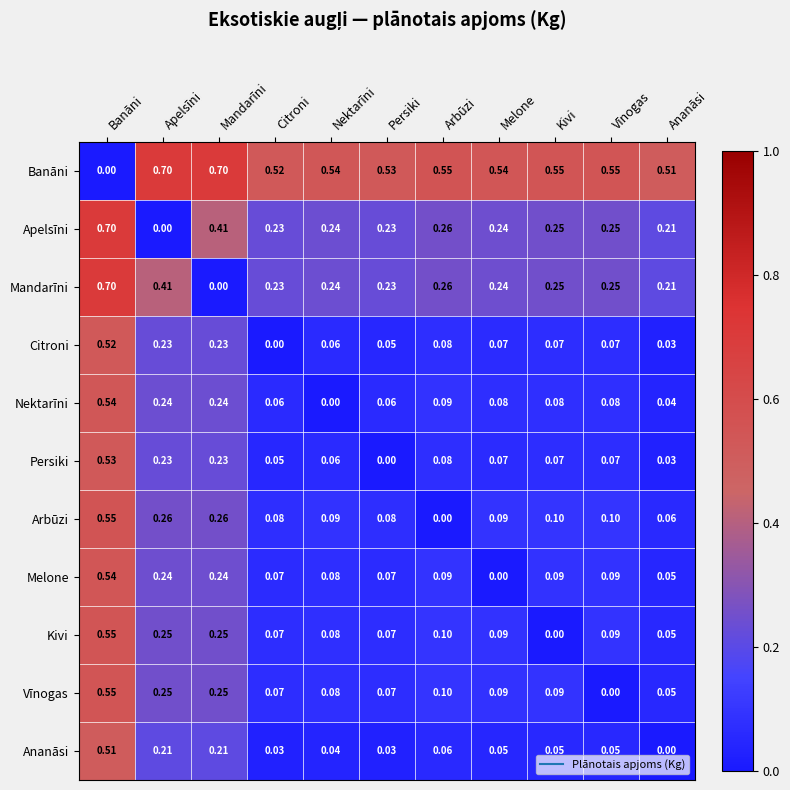

At which label does Persiki reach its minimum?

Persiki